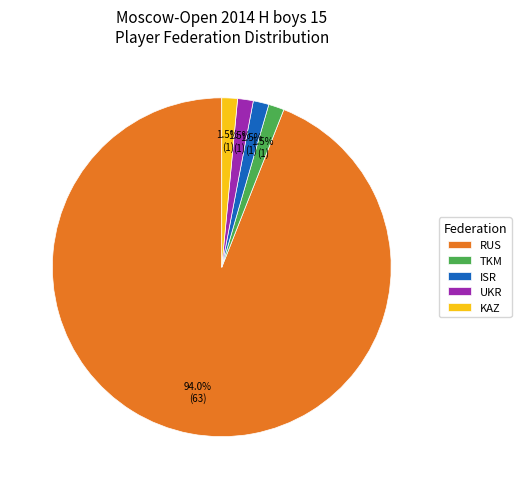

How many segments does this pie chart have?

5